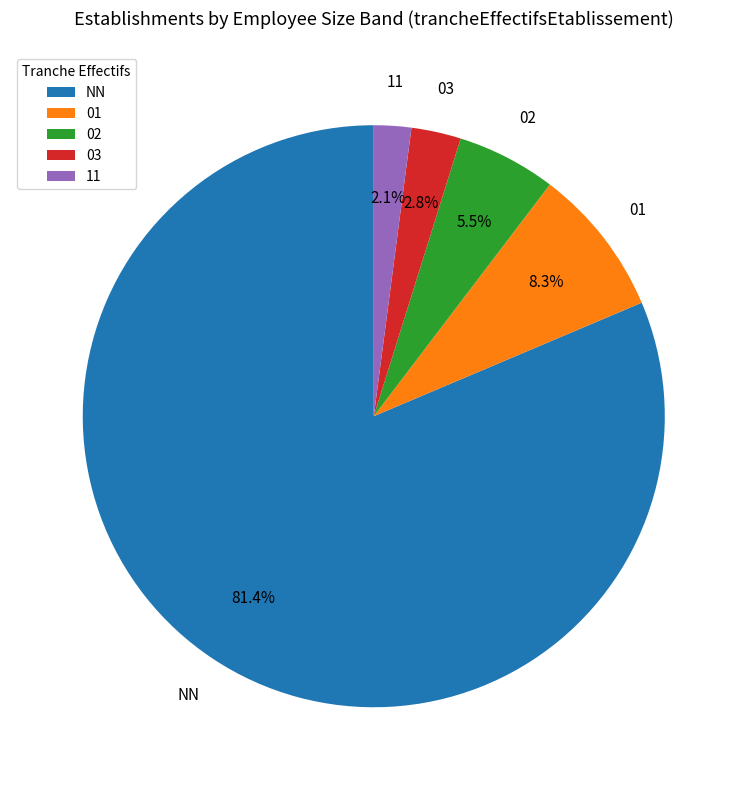

To the nearest percent, what is the average slice percentage?

20%